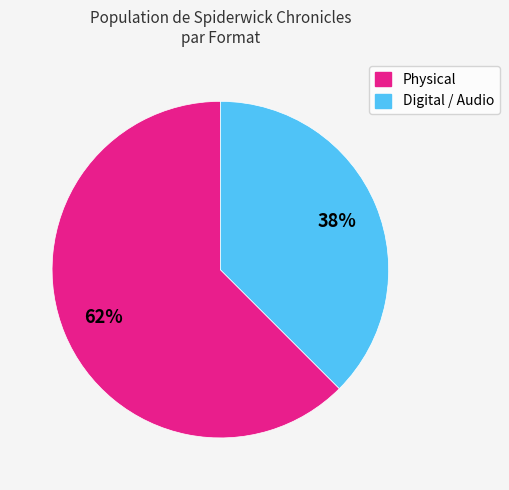

Which slice represents more than half of the pie?

Physical